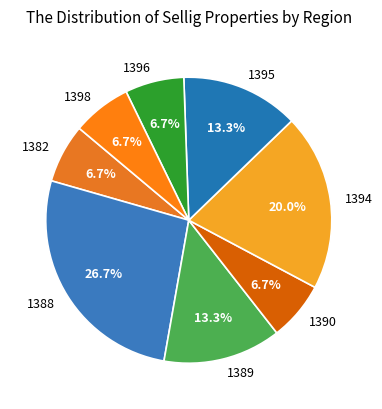

Which slice is the largest?

1388